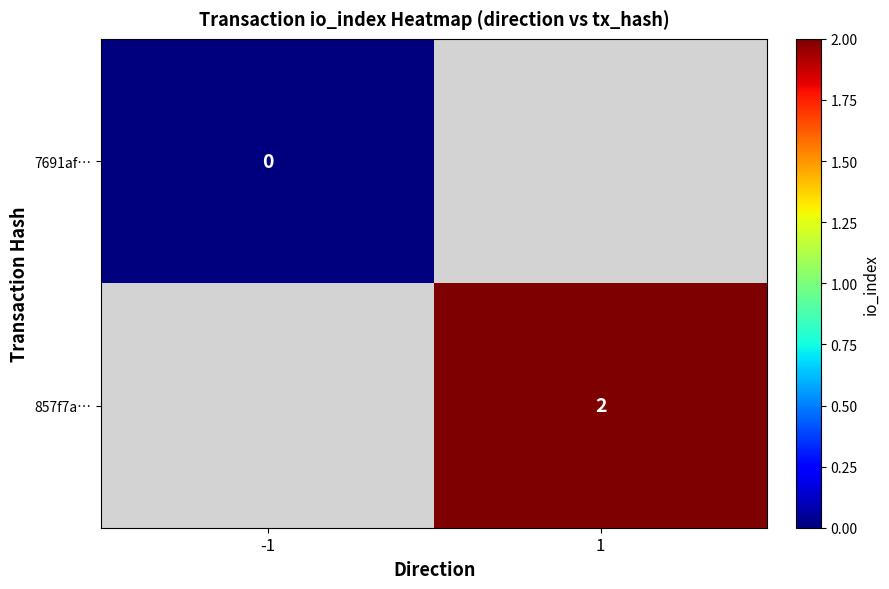

The 857f7a… series shows 4 at 1. True or false?

False